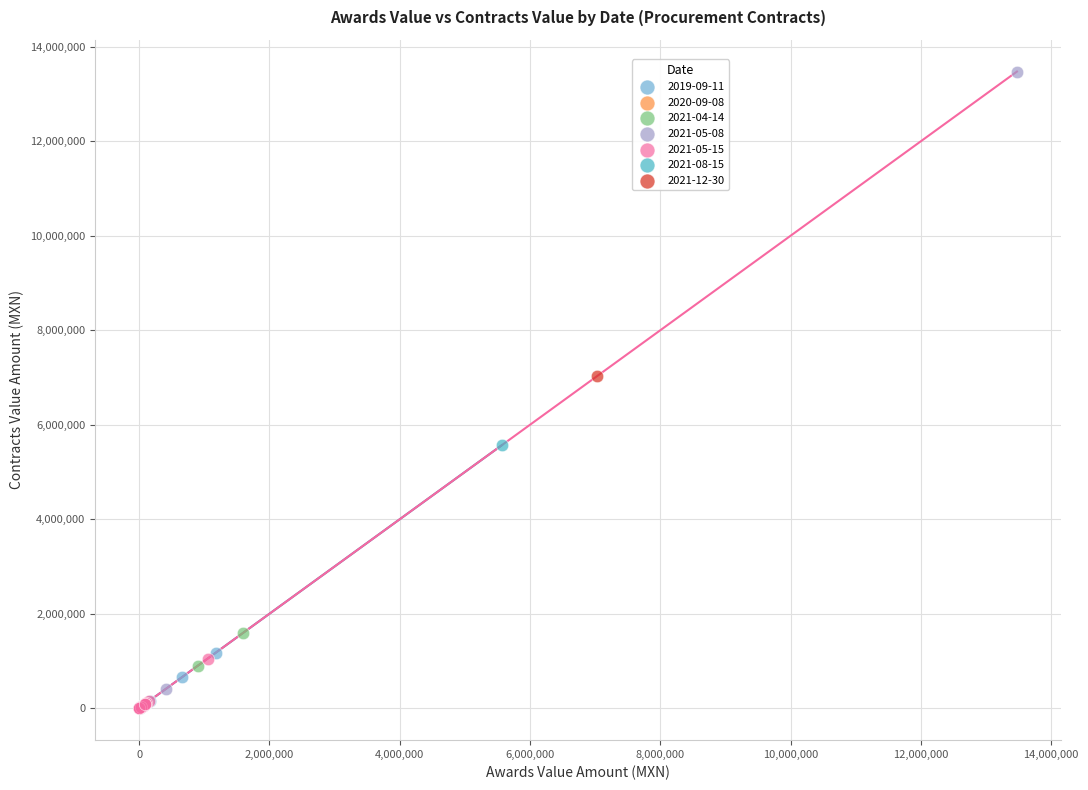

Which series contains the highest Y value?

2021-05-08